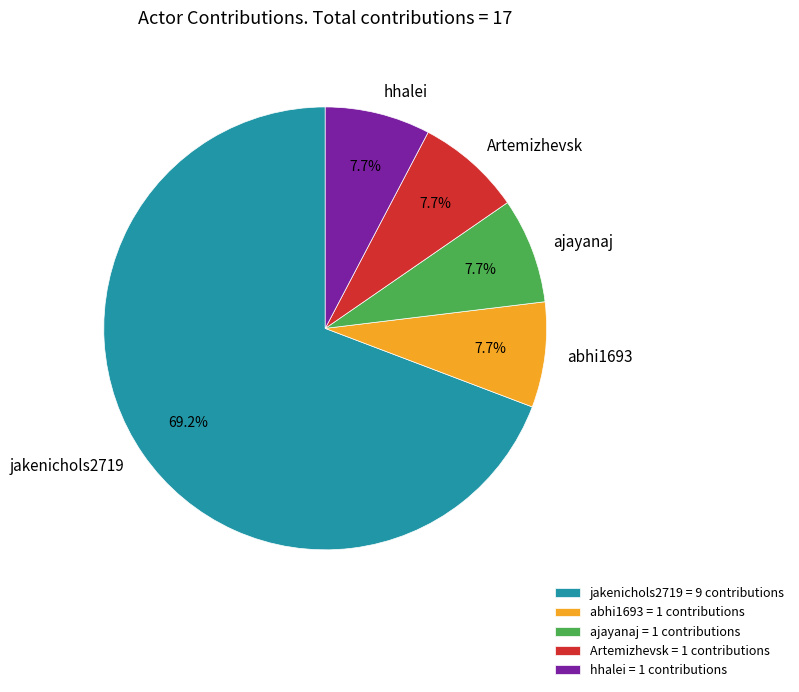

What percentage is the jakenichols2719 slice, to the nearest percent?

69%